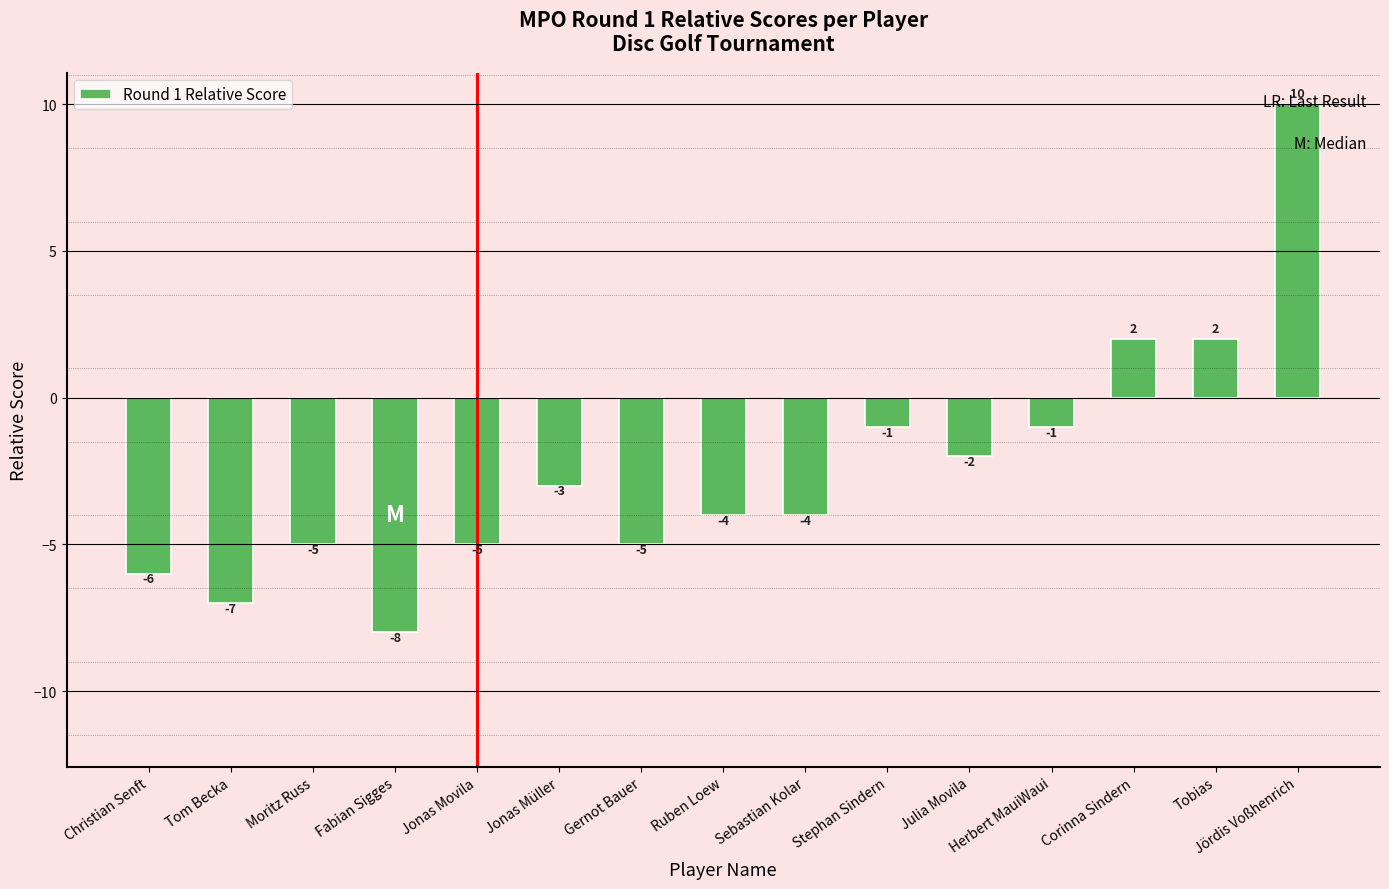

What is the difference between the values at Ruben Loew and Moritz Russ?

1